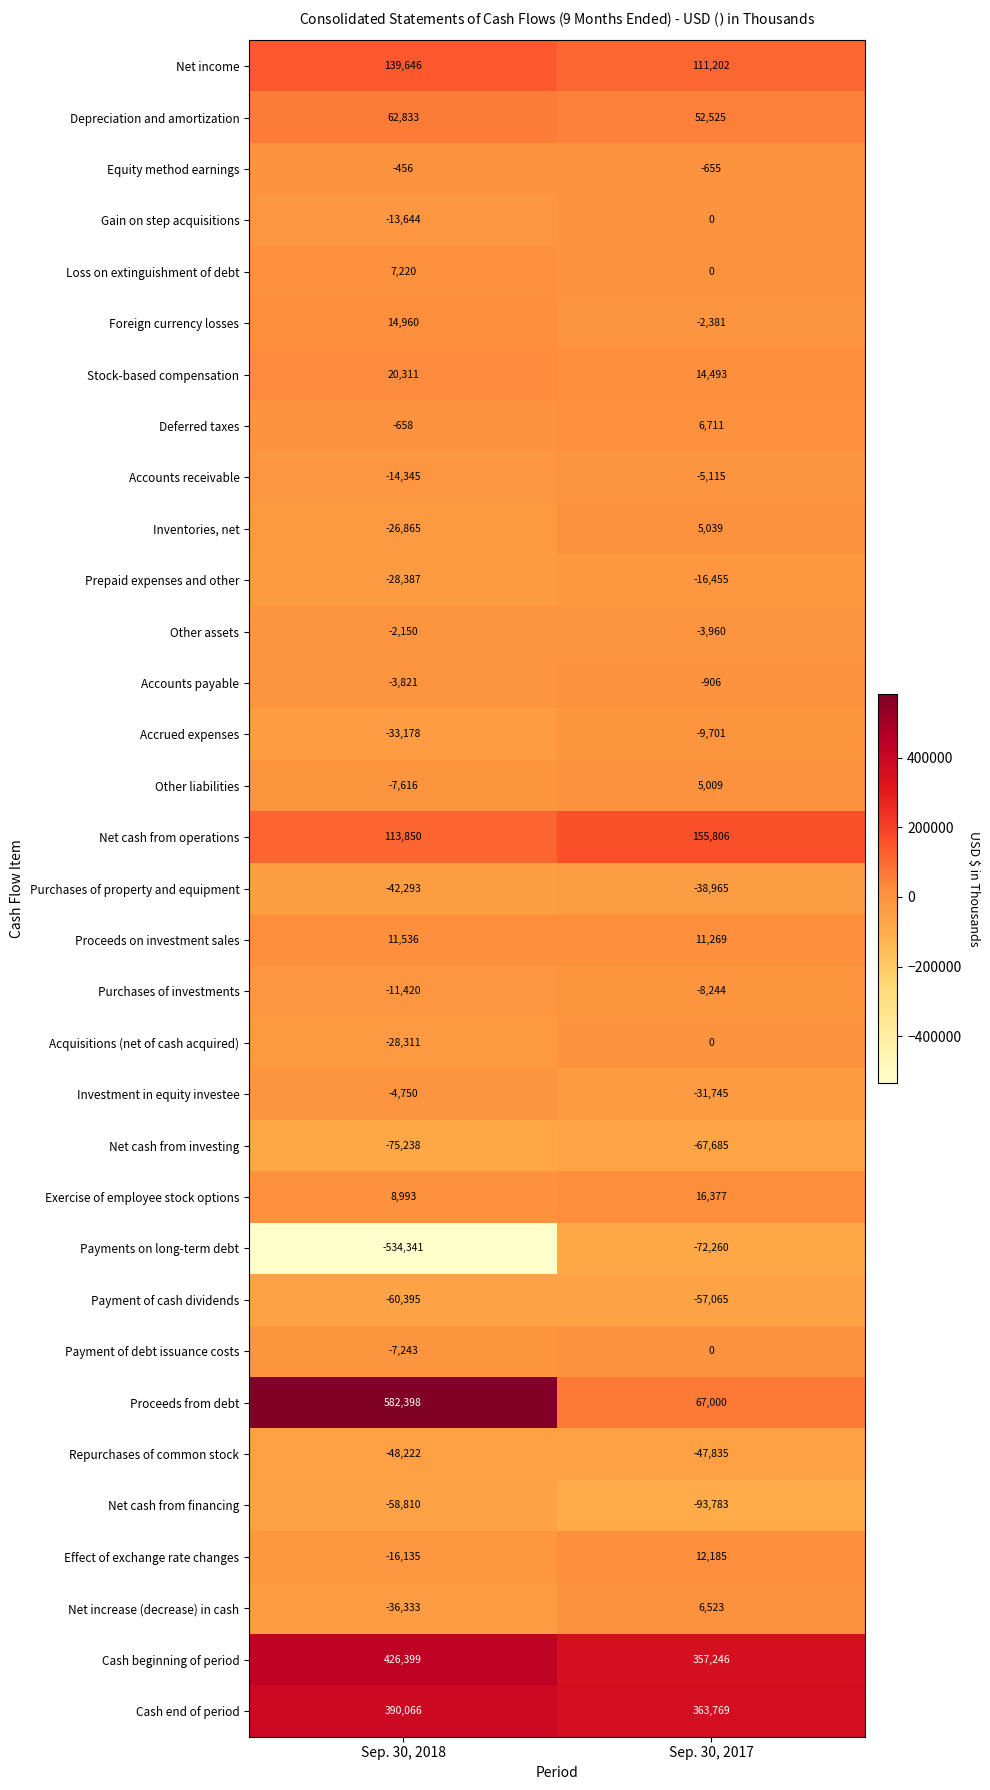

Is the value of Net cash from operations at Sep. 30, 2017 greater than the value of Accrued expenses at Sep. 30, 2018?

Yes